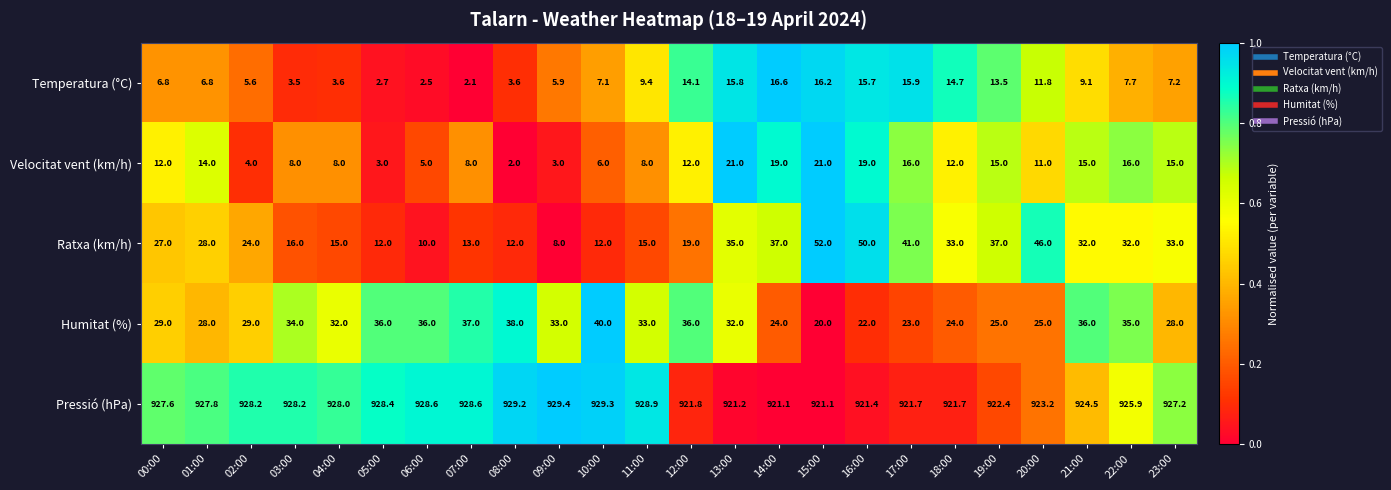

What is the difference between the highest and lowest values at 07:00?

926.5